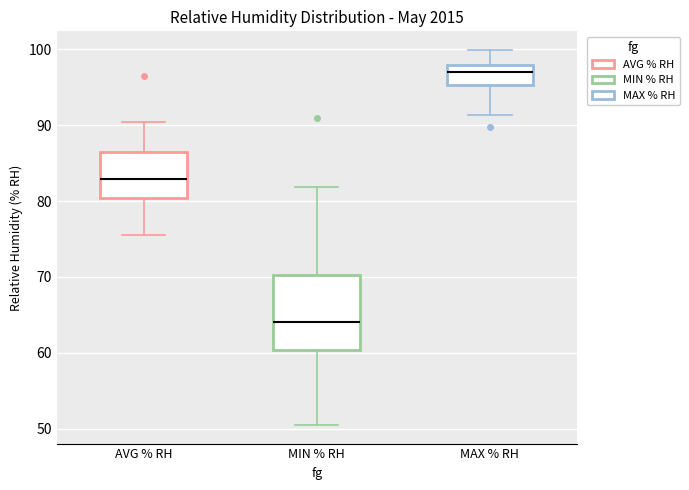

Reading left to right, transcribe this box plot: for each box, give where its median line is, the range the box spans, and where its two whiskers end, as read against the y-axis. The values are not printed on the chart, so give them approximately, as read against the axis.

AVG % RH: median 83, box 80 to 86, whiskers 76 to 90
MIN % RH: median 64, box 60 to 70, whiskers 51 to 82
MAX % RH: median 97, box 95 to 98, whiskers 91 to 100